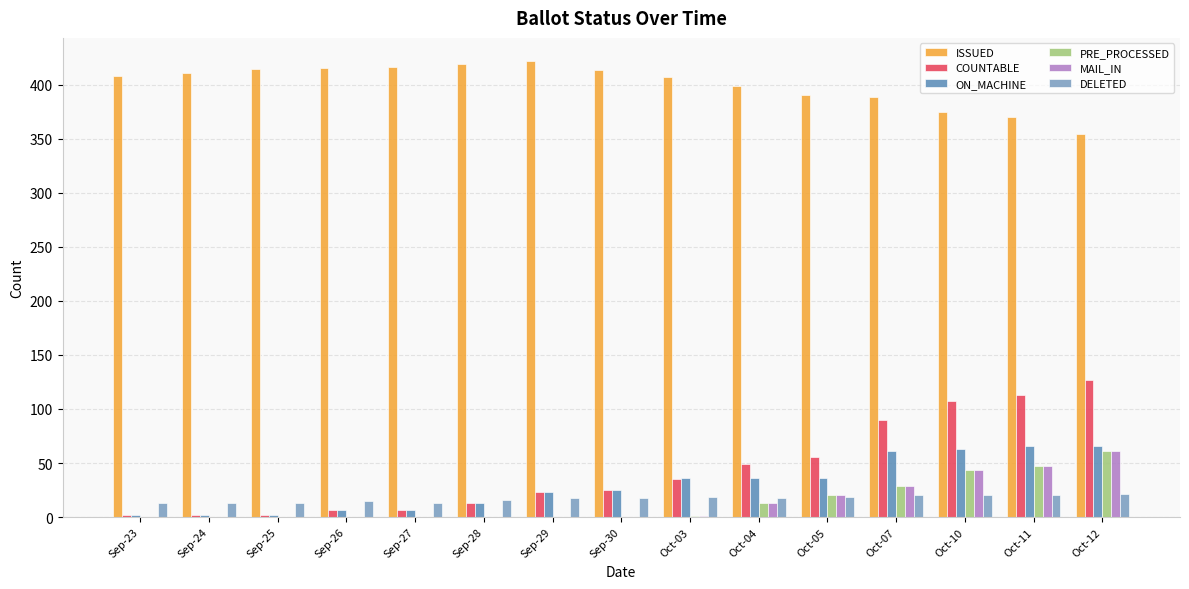

What is the total value across all series at Oct-07?

617